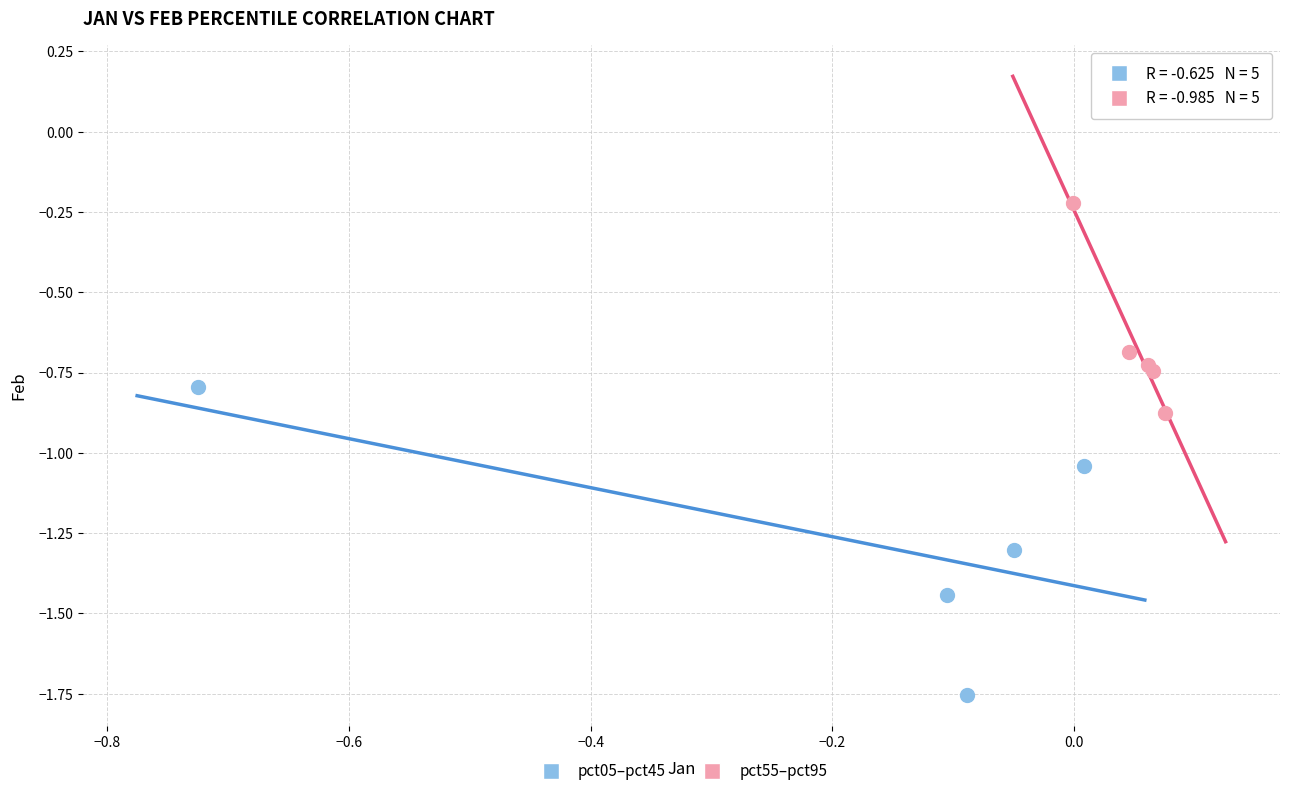

Which series contains the highest Y value?

pct55–pct95